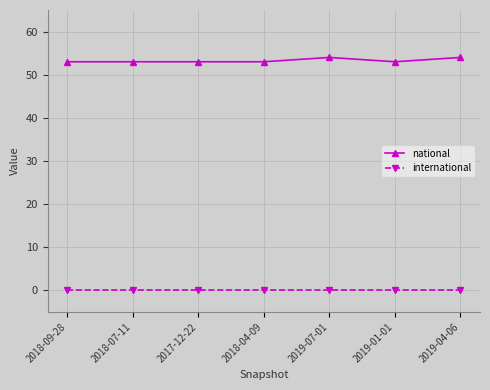

Does the chart display data point markers on the line(s)?

Yes